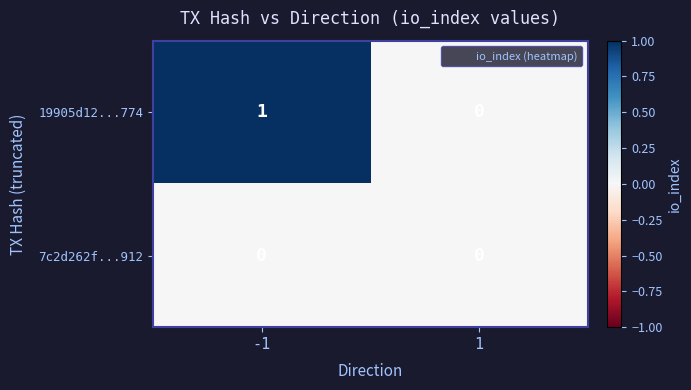

Which series has the largest range (max minus min)?

19905d12...774